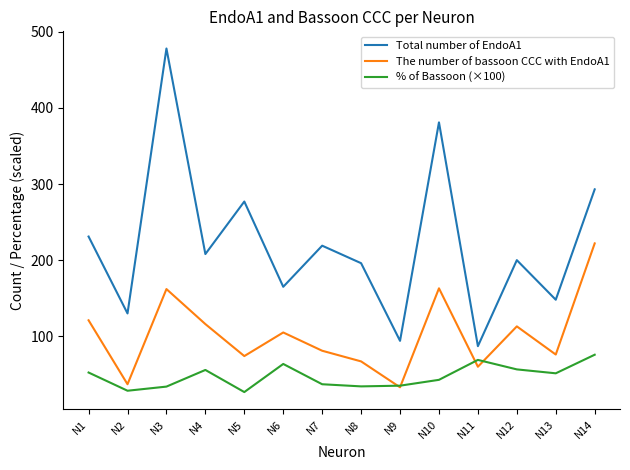

What are all the series names shown in the legend?

Total number of EndoA1, The number of bassoon CCC with EndoA1, % of Bassoon (×100)